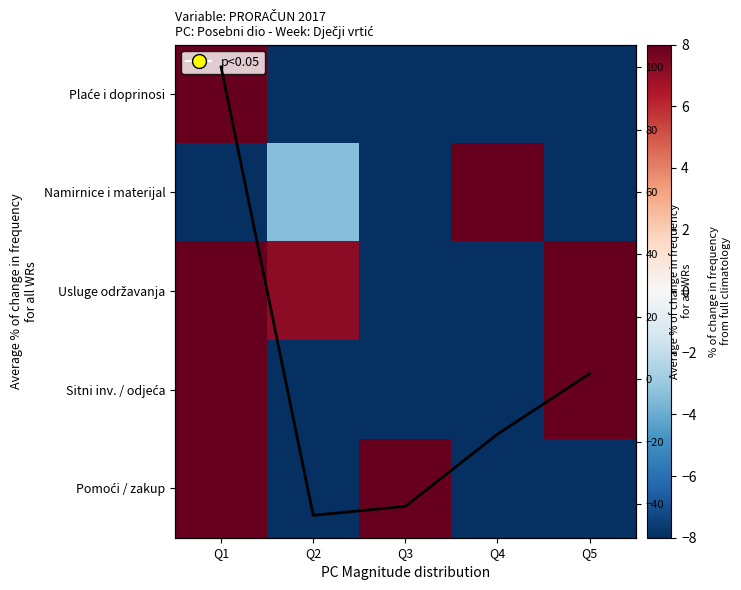

What is the total value across all series at Q4?

-87.9